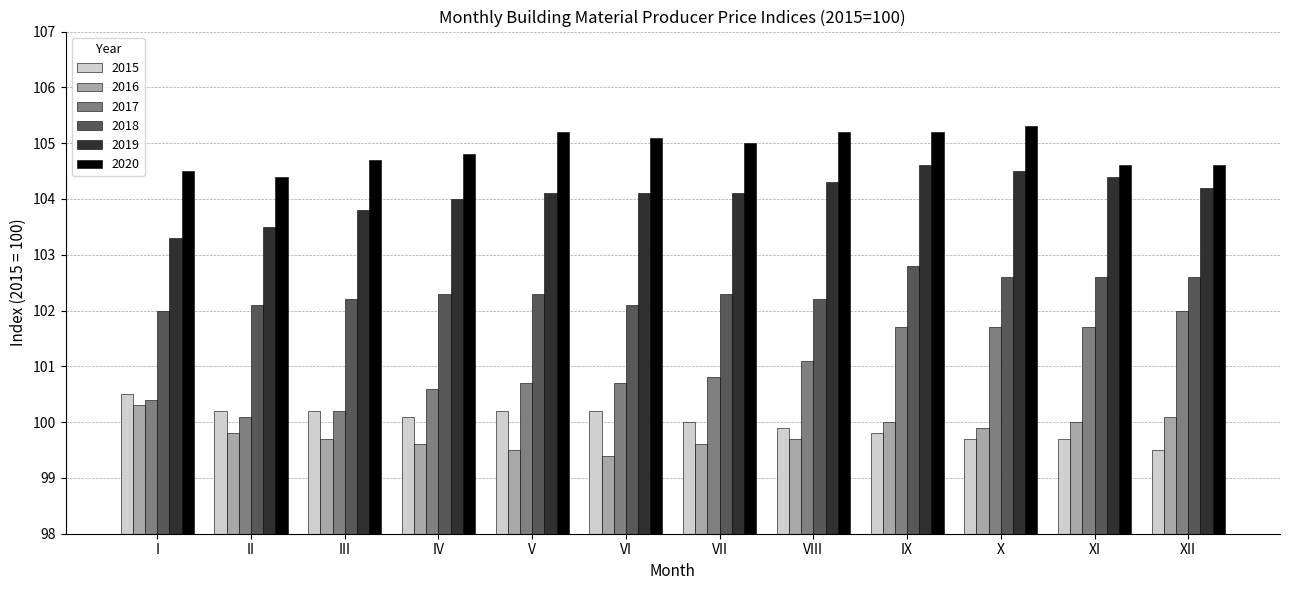

Reading left to right, what are all the values shown in this chart?

2015: I=100.5	II=100.2	III=100.2	IV=100.1	V=100.2	VI=100.2	VII=100.0	VIII=99.9	IX=99.8	X=99.7	XI=99.7	XII=99.5
2016: I=100.3	II=99.8	III=99.7	IV=99.6	V=99.5	VI=99.4	VII=99.6	VIII=99.7	IX=100.0	X=99.9	XI=100.0	XII=100.1
2017: I=100.4	II=100.1	III=100.2	IV=100.6	V=100.7	VI=100.7	VII=100.8	VIII=101.1	IX=101.7	X=101.7	XI=101.7	XII=102.0
2018: I=102.0	II=102.1	III=102.2	IV=102.3	V=102.3	VI=102.1	VII=102.3	VIII=102.2	IX=102.8	X=102.6	XI=102.6	XII=102.6
2019: I=103.3	II=103.5	III=103.8	IV=104.0	V=104.1	VI=104.1	VII=104.1	VIII=104.3	IX=104.6	X=104.5	XI=104.4	XII=104.2
2020: I=104.5	II=104.4	III=104.7	IV=104.8	V=105.2	VI=105.1	VII=105.0	VIII=105.2	IX=105.2	X=105.3	XI=104.6	XII=104.6